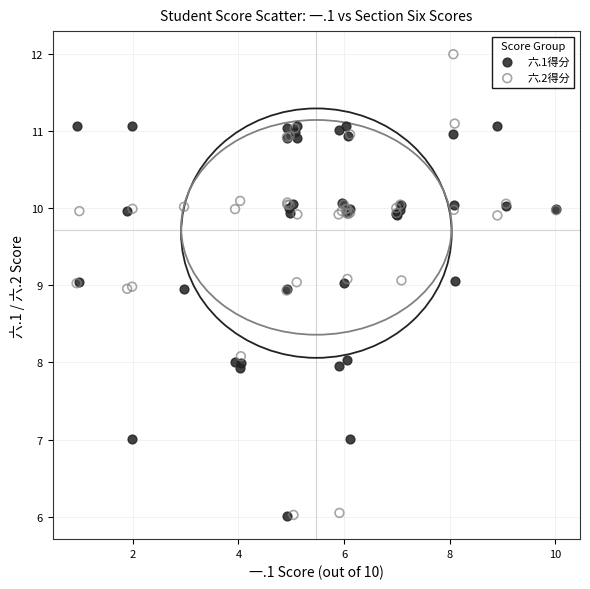

What is the X range (max minus min) for the scatter plot?

9.1